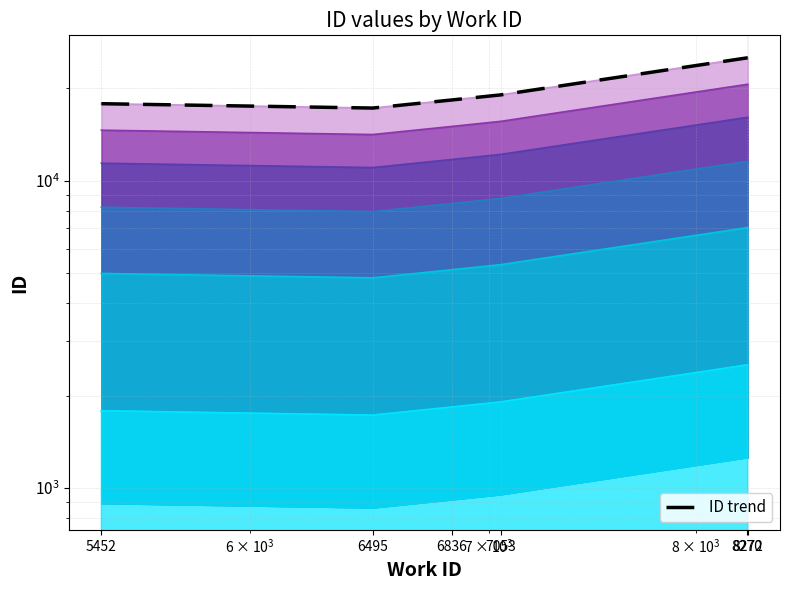

What is the difference between the values at 6495 and 8270?

7897.5